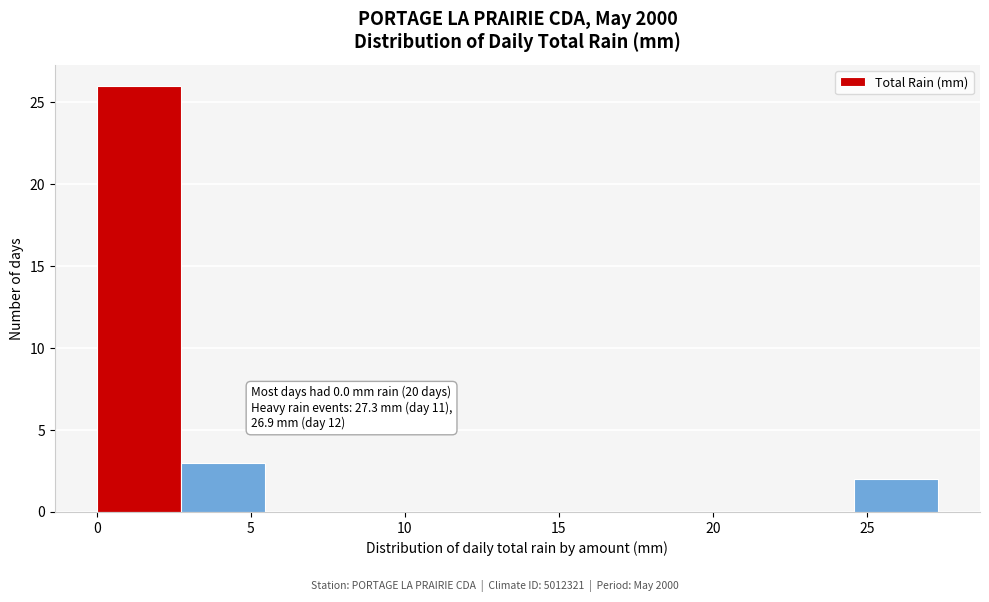

Over which range of the x-axis is the bar tallest?

0.0 to 2.5